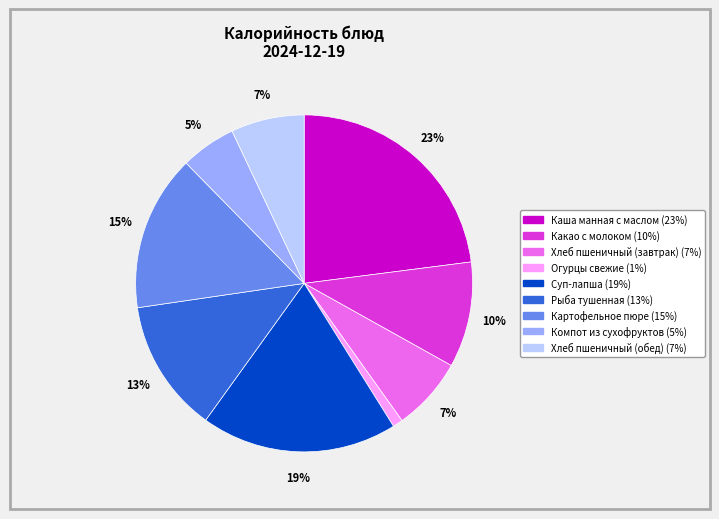

Combined, do Компот из сухофруктов and Картофельное пюре account for over 50%?

No